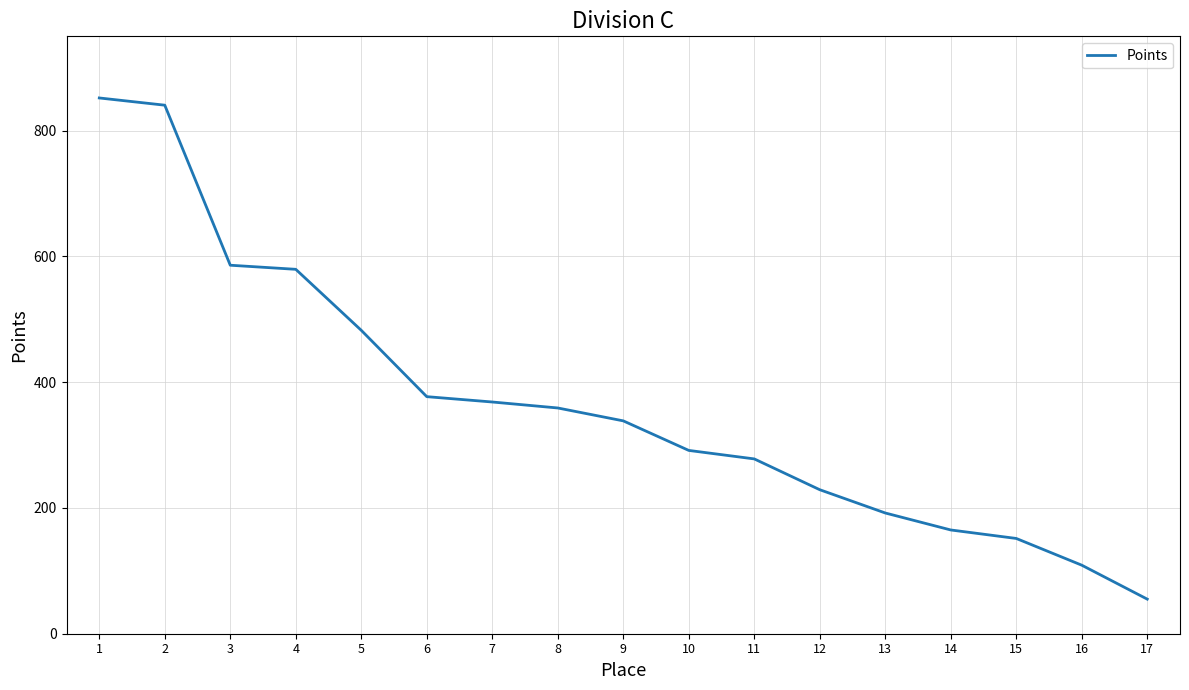

What is the difference between the maximum and minimum values?

797.0